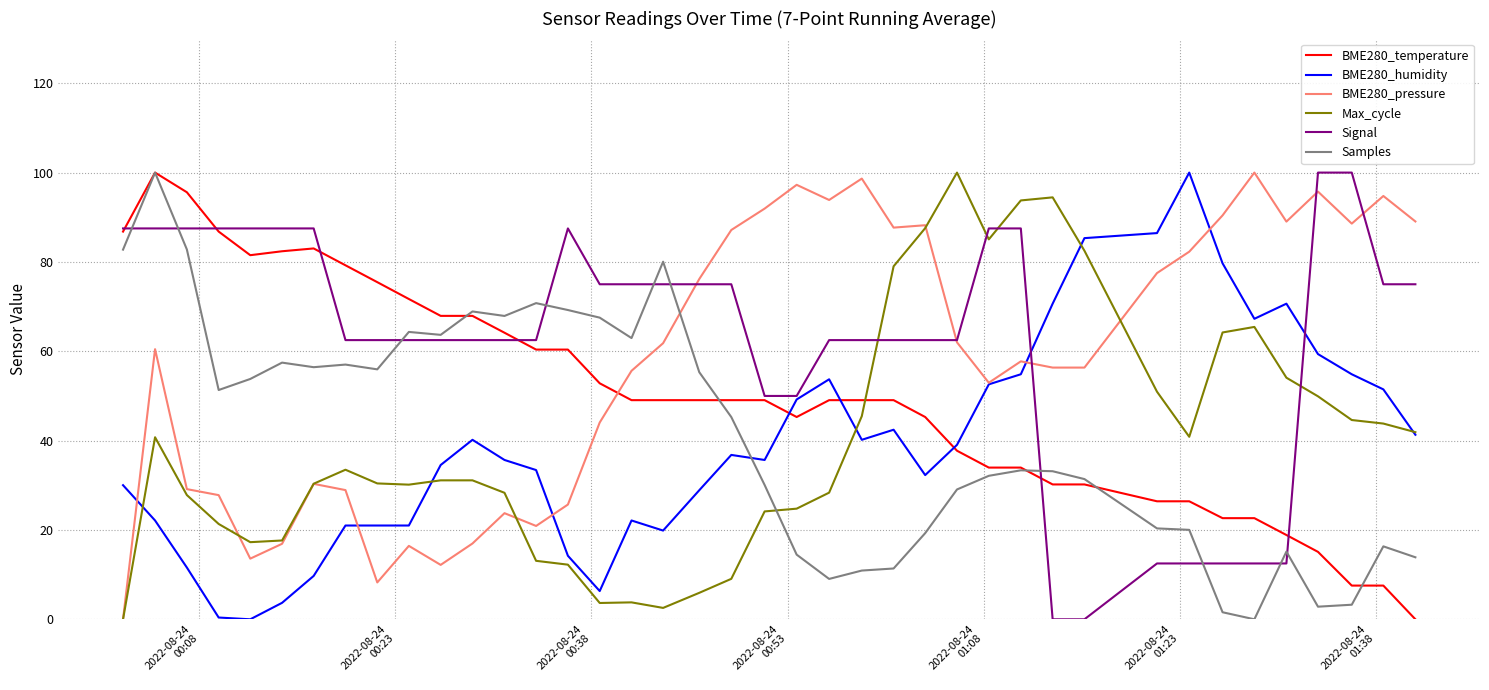

What is the highest value of the Max_cycle series?

100.0